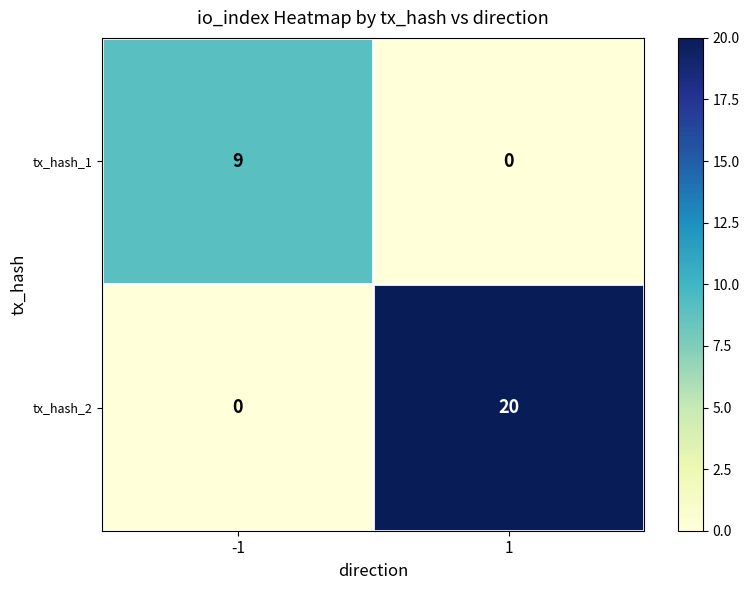

What is the difference between the tx_hash_1 values at -1 and 1?

9